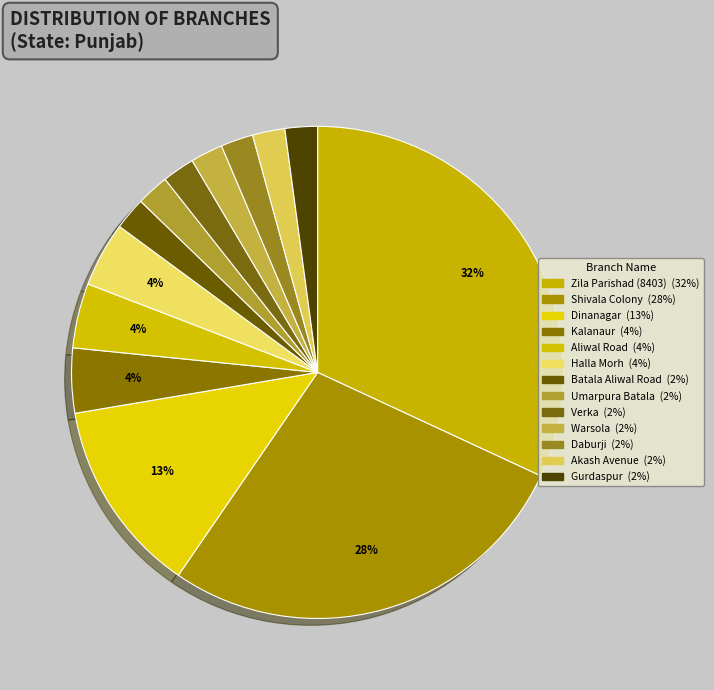

Count the number of slices in the pie.

13